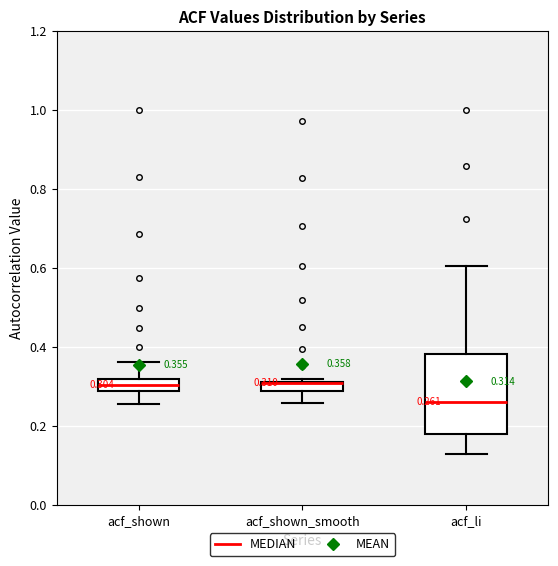

Comparing the boxes themselves (not the whiskers), which one is the tallest?

acf_li